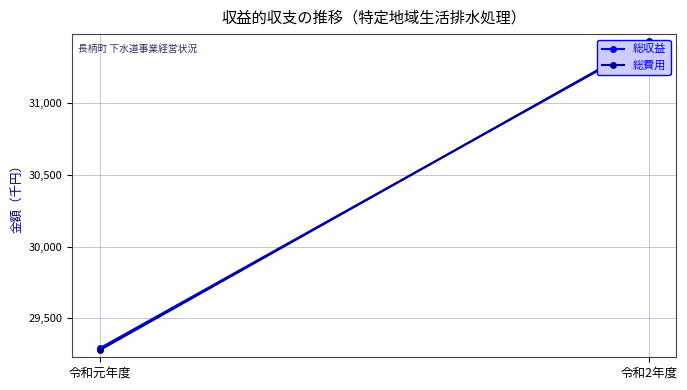

Is the value of 総収益 at 令和元年度 greater than the value of 総費用 at 令和2年度?

No